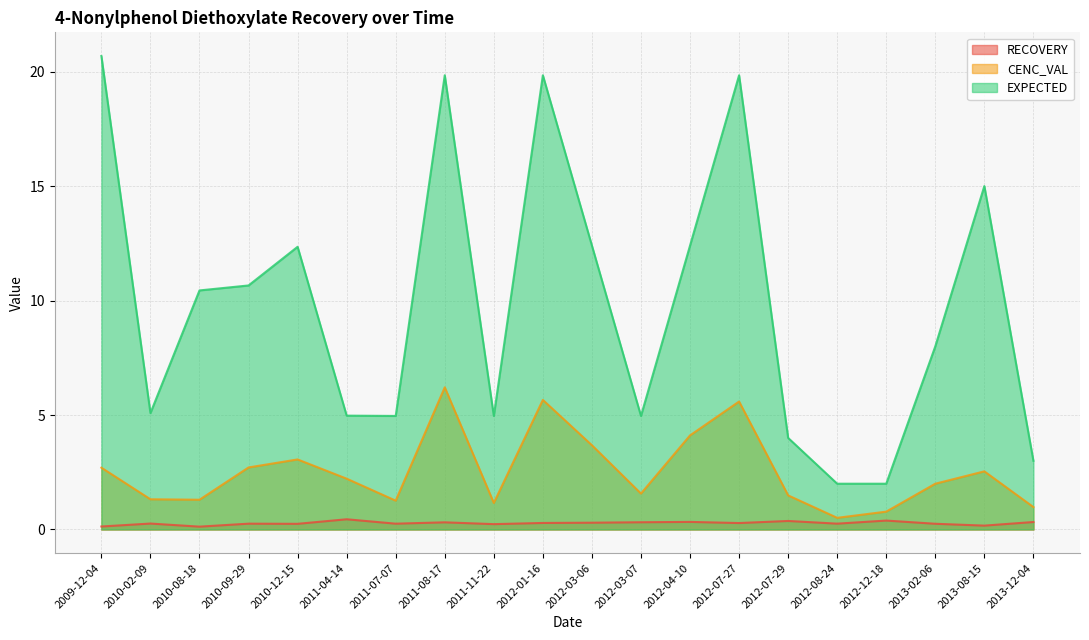

What is the greatest value displayed?

20.7